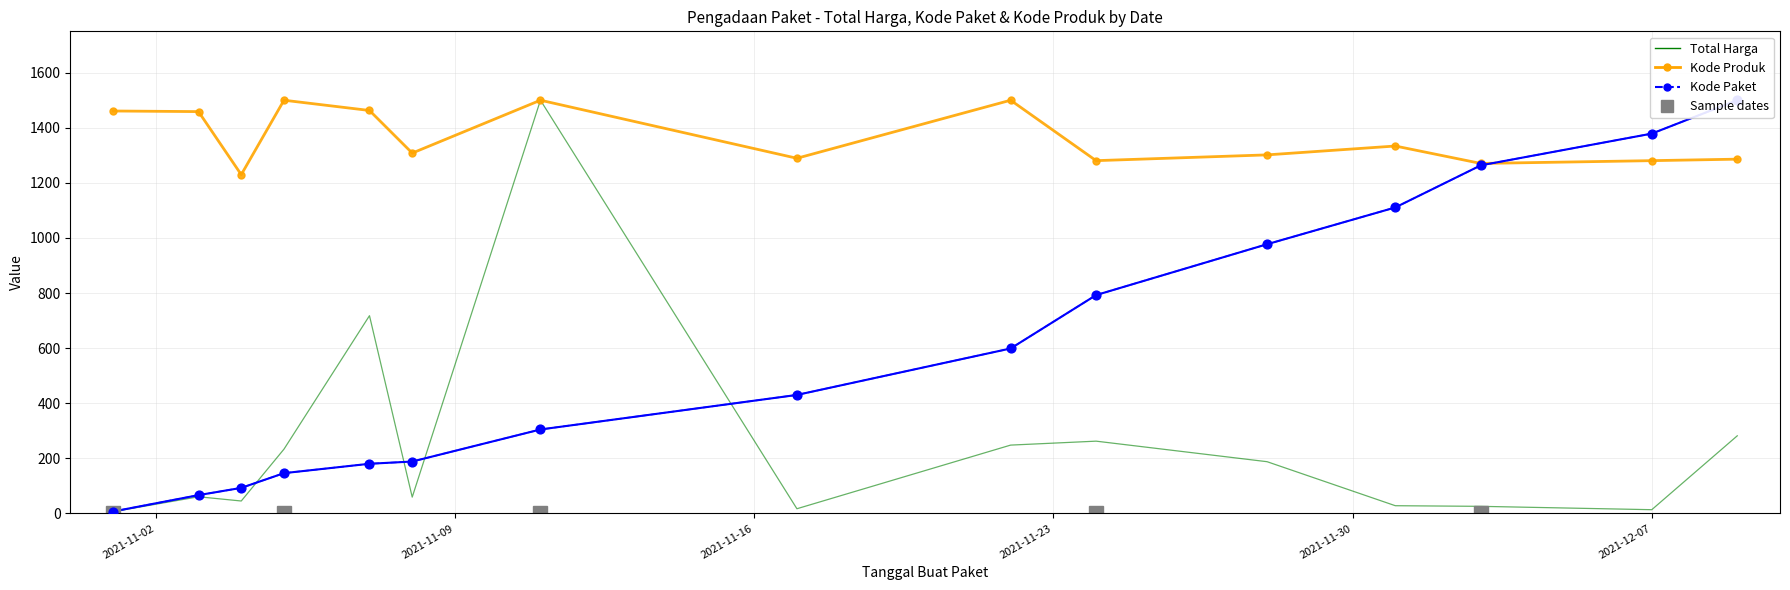

Which series has the largest total across all categories?

Kode Produk (normalized)